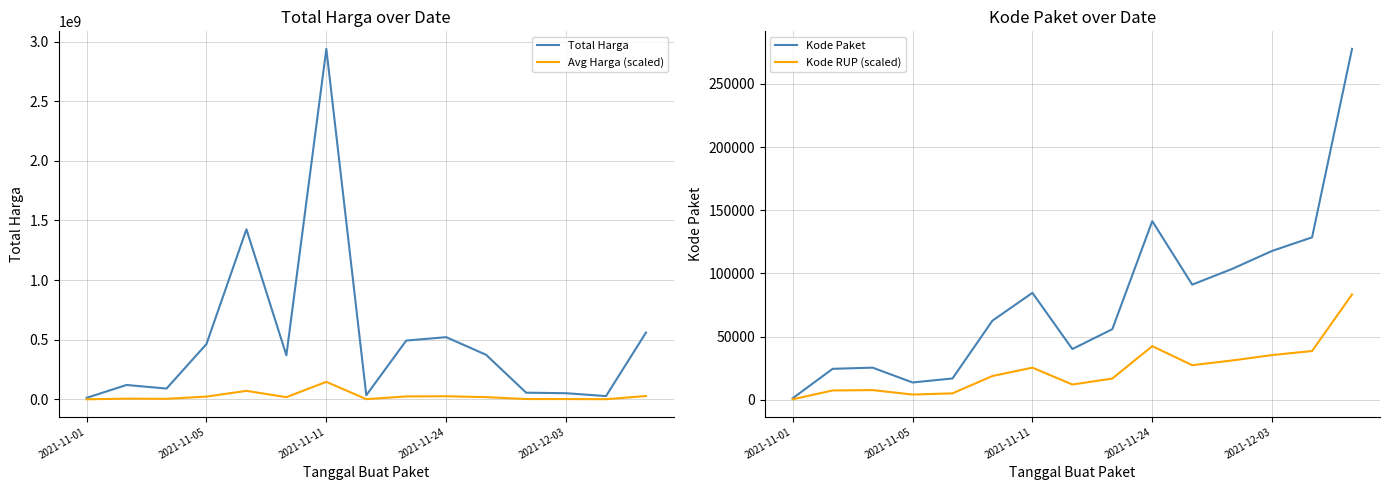

How many interior local valleys does the Kode Paket series have?

3